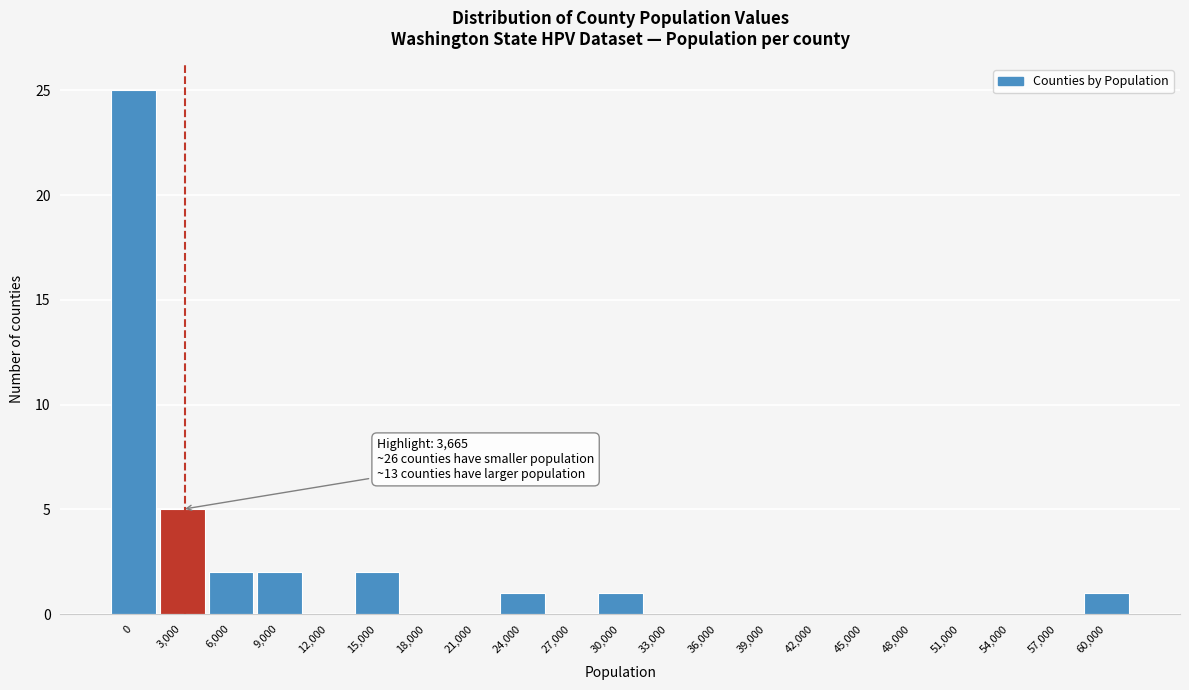

Reading left to right, extract all data points from this chart.

0=25	3,000=5	6,000=2	9,000=2	12,000=0	15,000=2	18,000=0	21,000=0	24,000=1	27,000=0	30,000=1	33,000=0	36,000=0	39,000=0	42,000=0	45,000=0	48,000=0	51,000=0	54,000=0	57,000=0	60,000=1